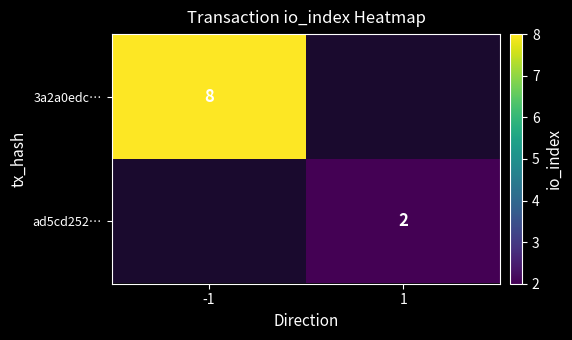

True or false: ad5cd252… has a value of 0.9 at 1.

False